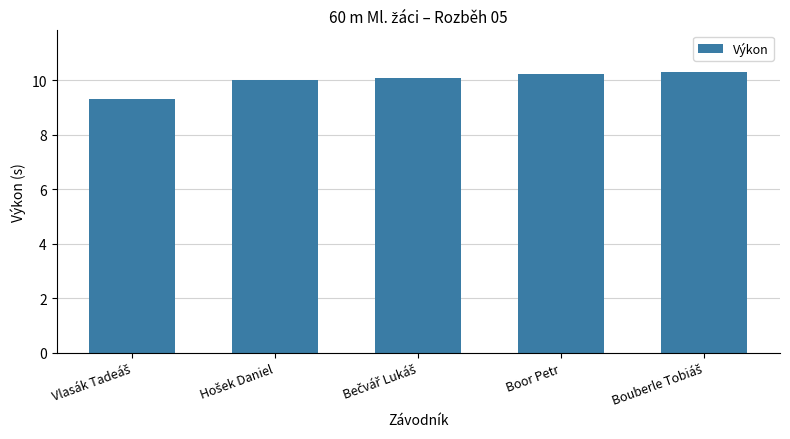

What is the value of the 1st bar from the left?

9.3